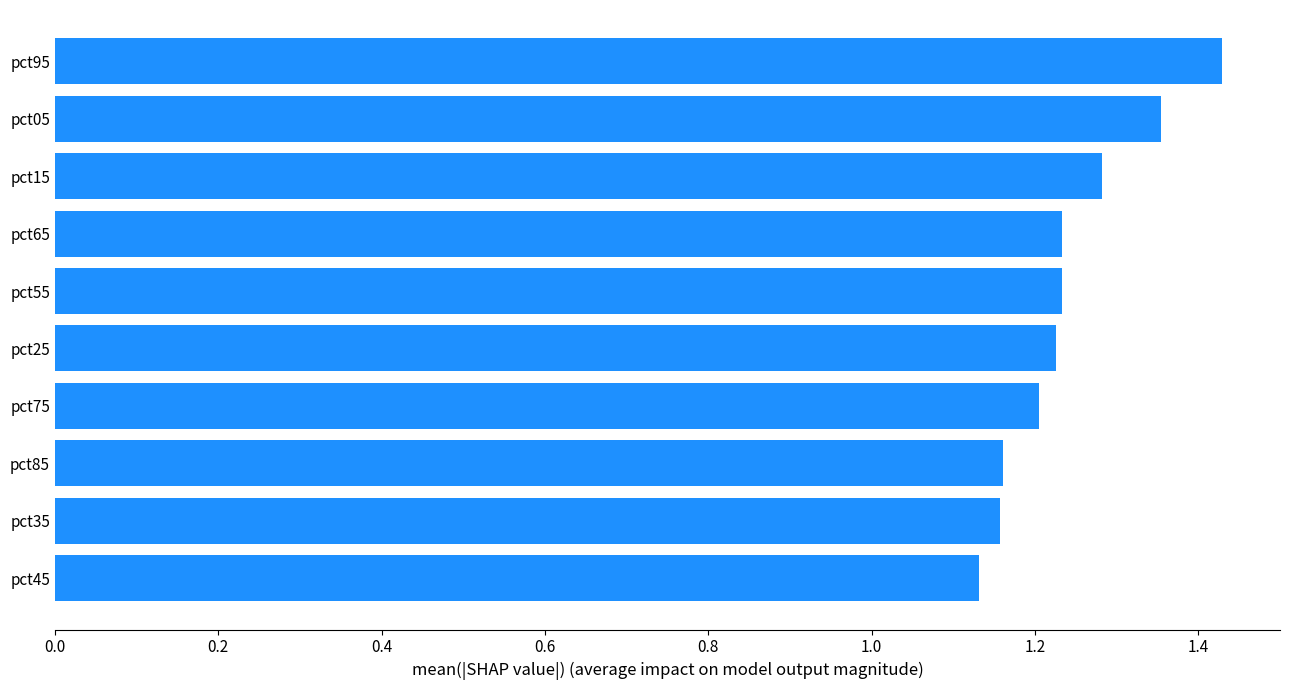

Count the values in the range 1 to 2.

10